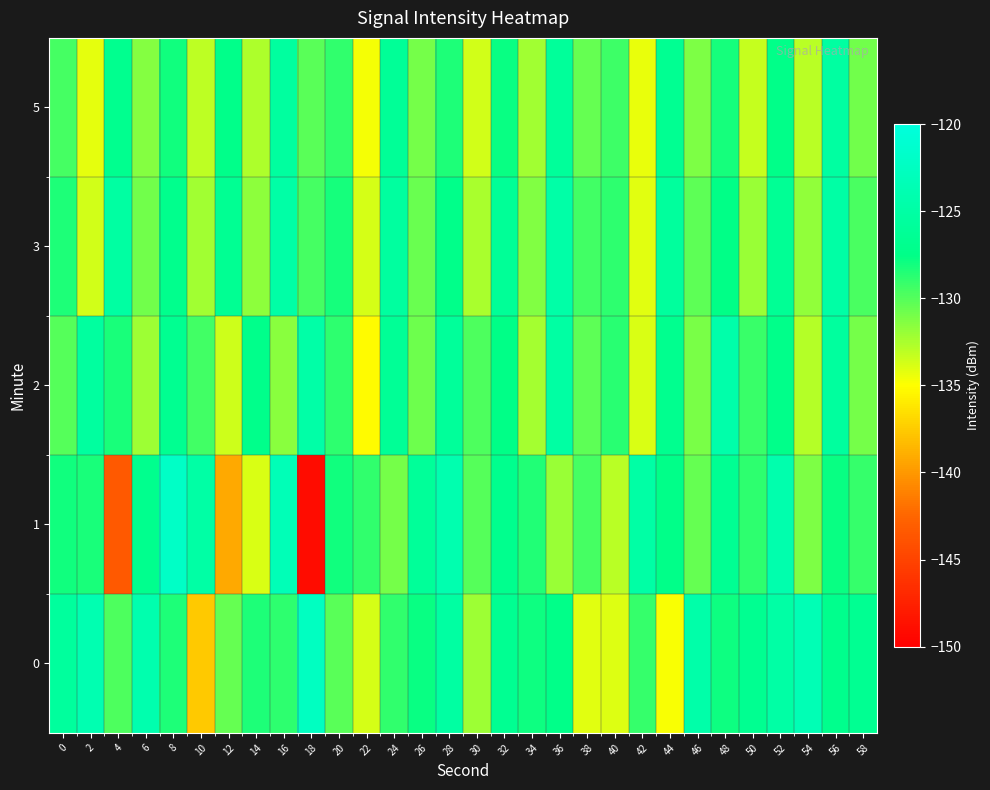

At which category is the sum across all series the highest?

52